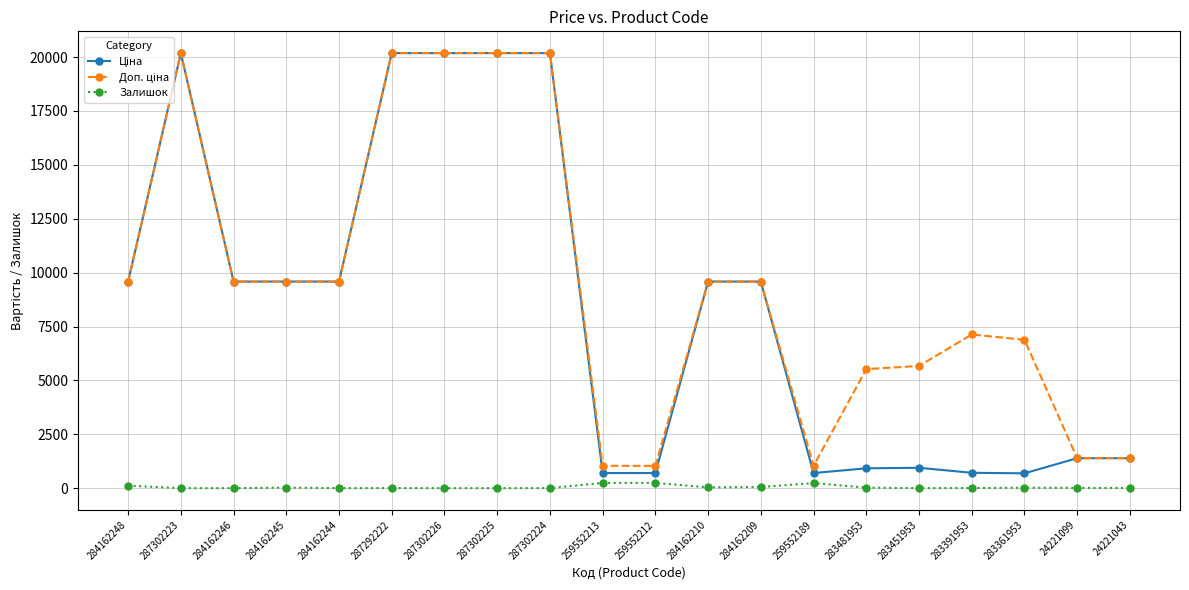

What is the difference between the highest and lowest values at 284162246?

9585.4